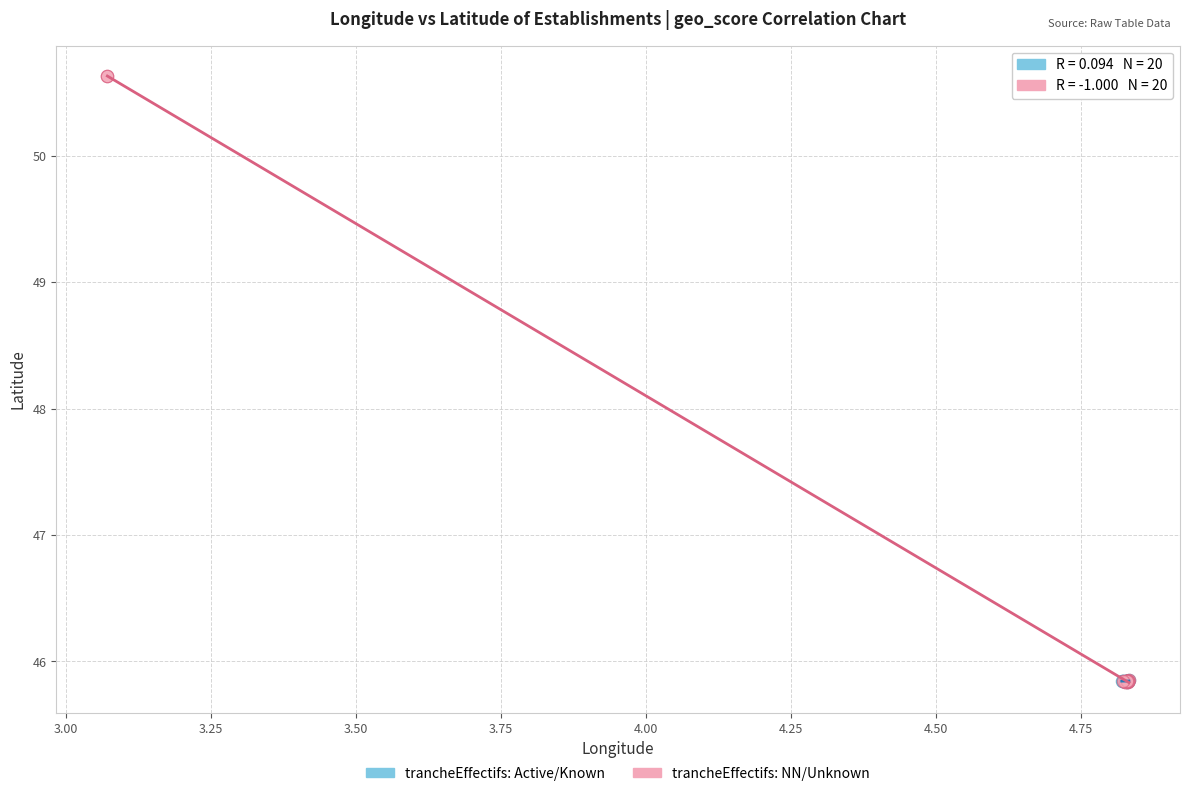

Which series reaches the maximum Y coordinate?

trancheEffectifs: NN/Unknown